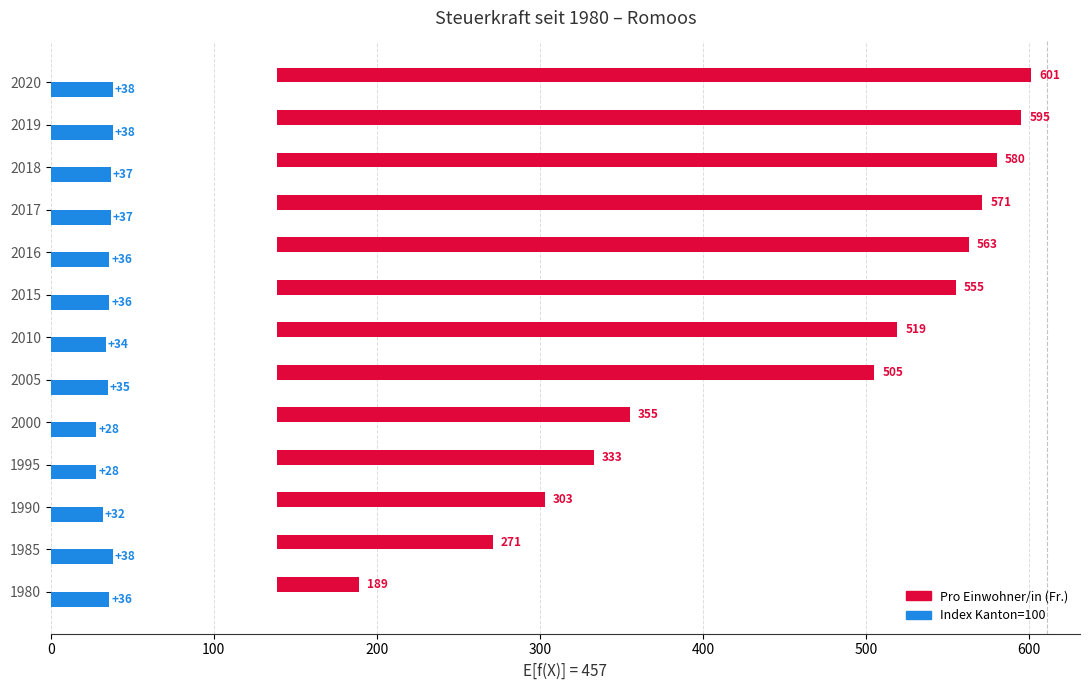

How many bars are there in total?

26